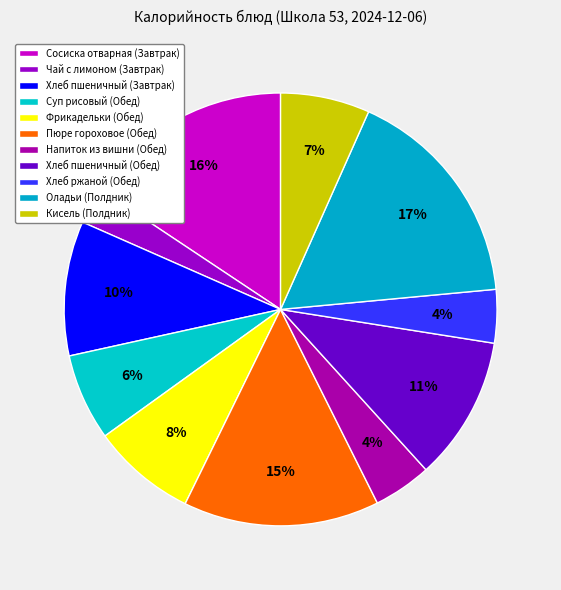

Approximately how many times larger is the value at Напиток из вишни (Обед) compared to Хлеб ржаной (Обед)?

1.1